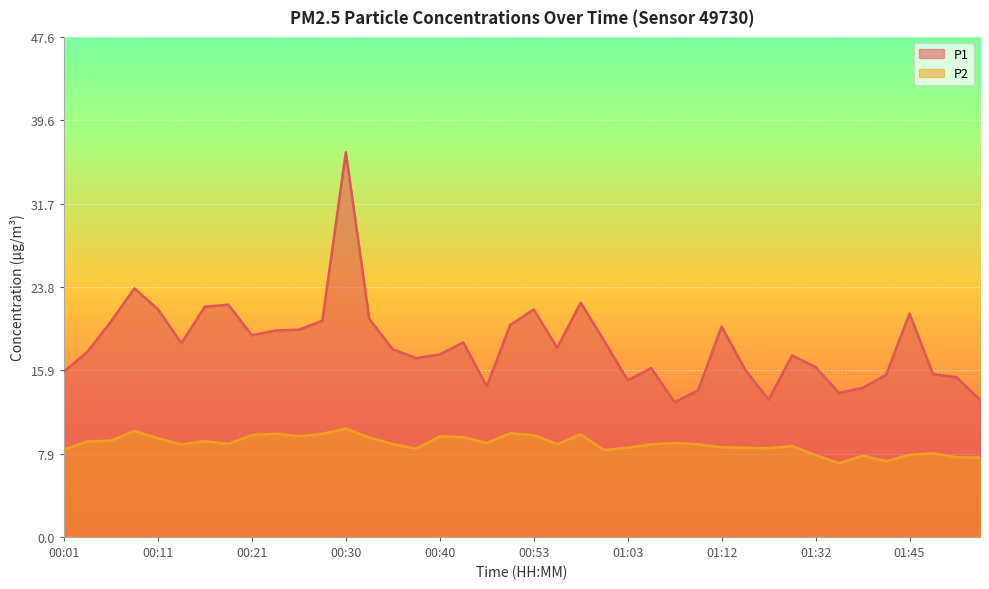

Rank the series by their average value, from highest to lowest.

P1, P2